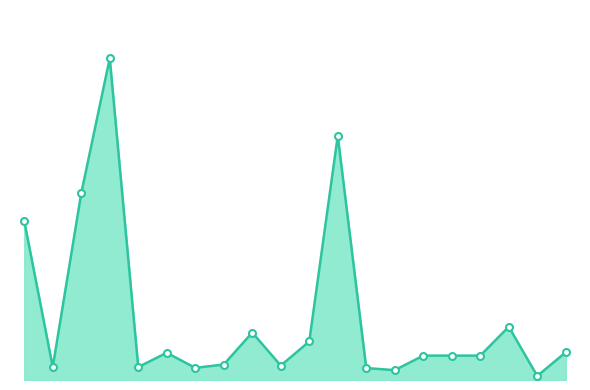

Is this an area chart (filled region under the line)?

Yes